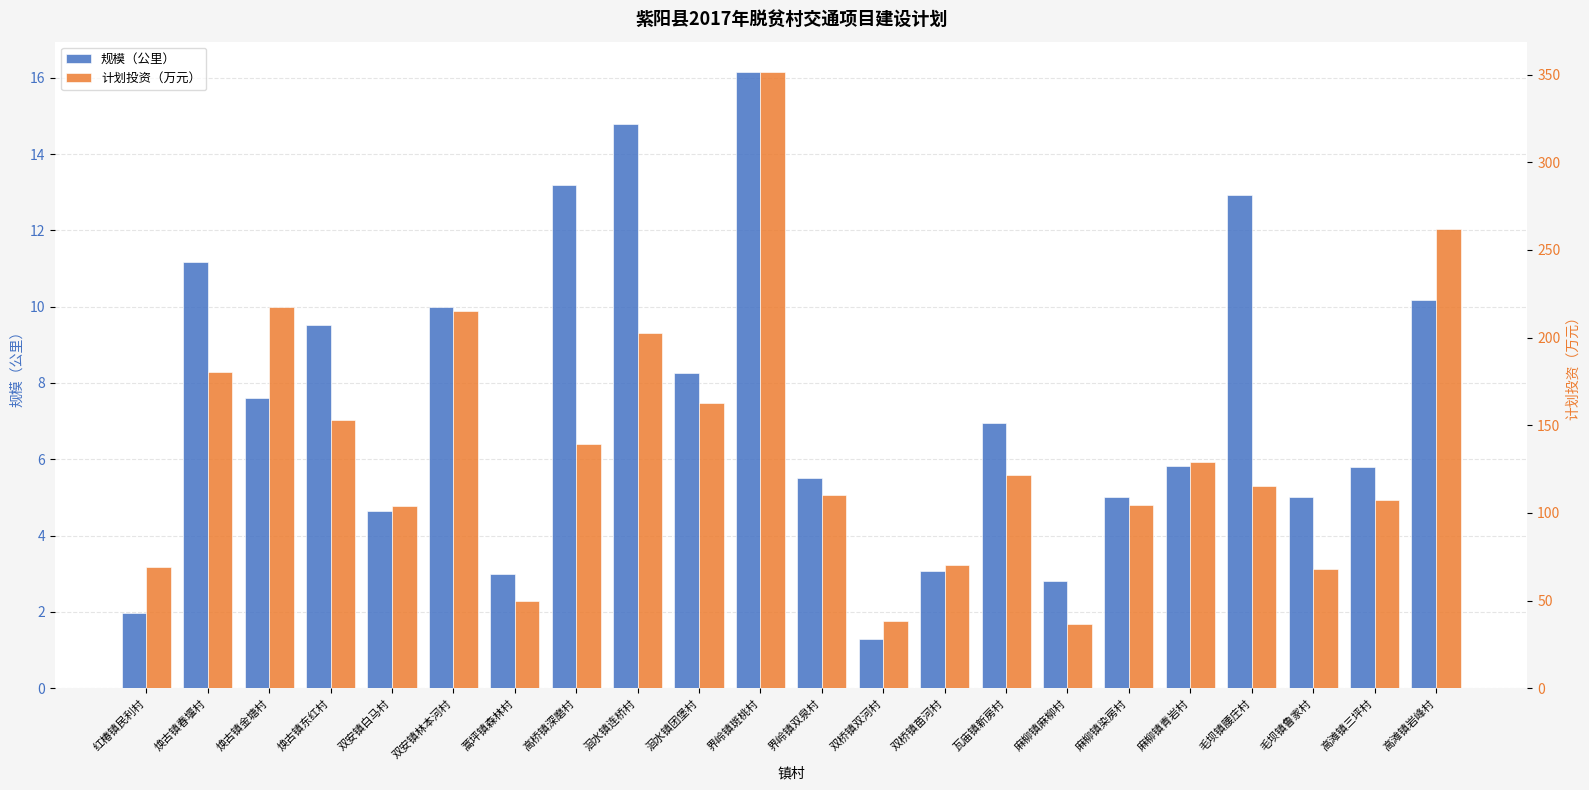

Is it true that 计划投资（万元） equals 38.1 at 双桥镇双河村?

True